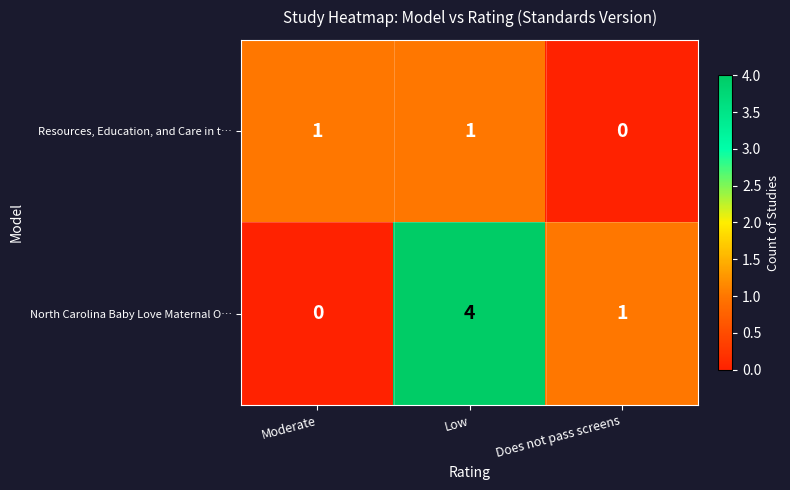

At which category does the chart reach its peak across all series?

Low